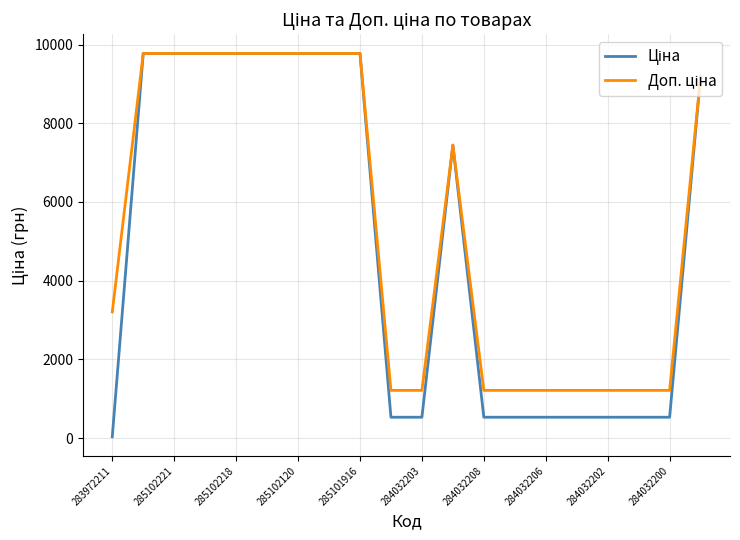

What is the greatest value displayed?

9775.5